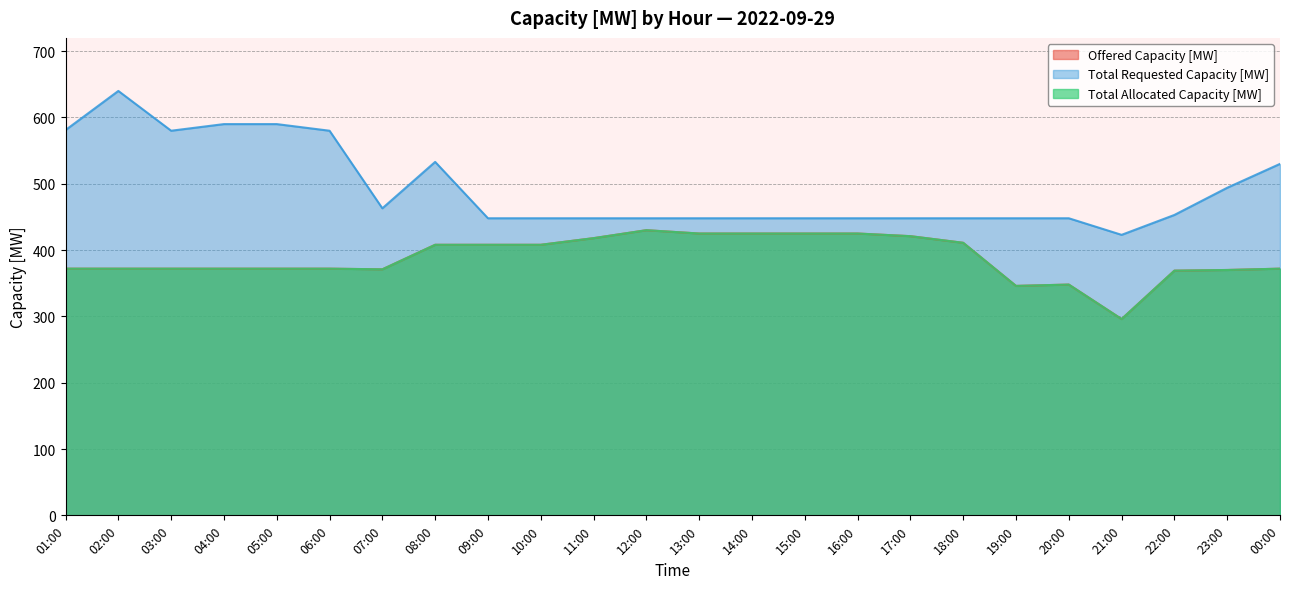

True or false: Offered Capacity [MW] and Total Requested Capacity [MW] cross at least once.

False